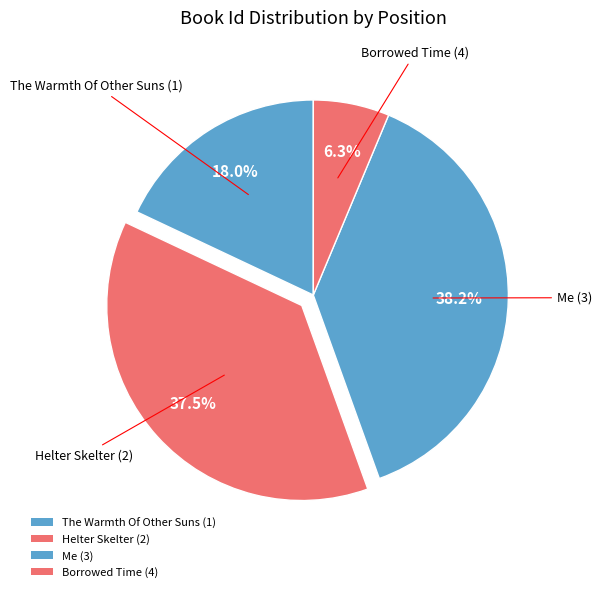

How many slices are in this pie chart?

4